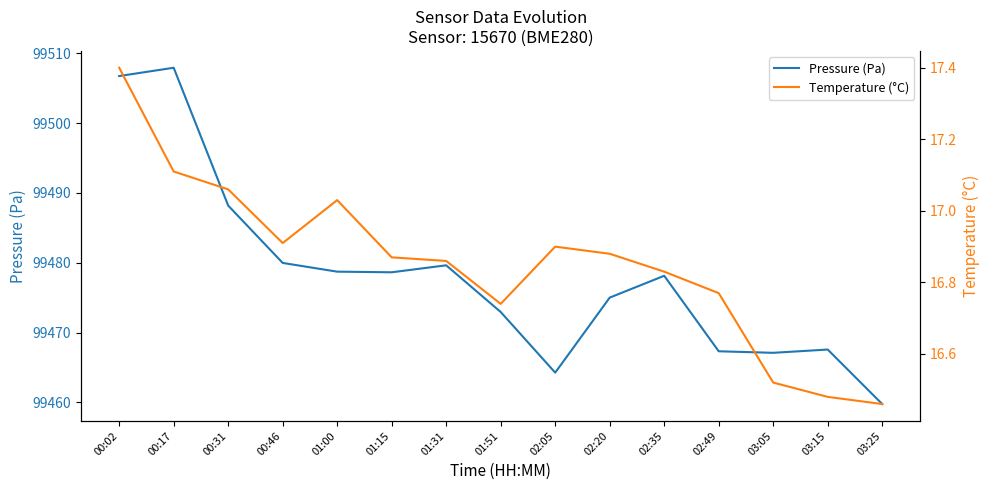

Which series has the largest total across all categories?

Pressure (Pa)